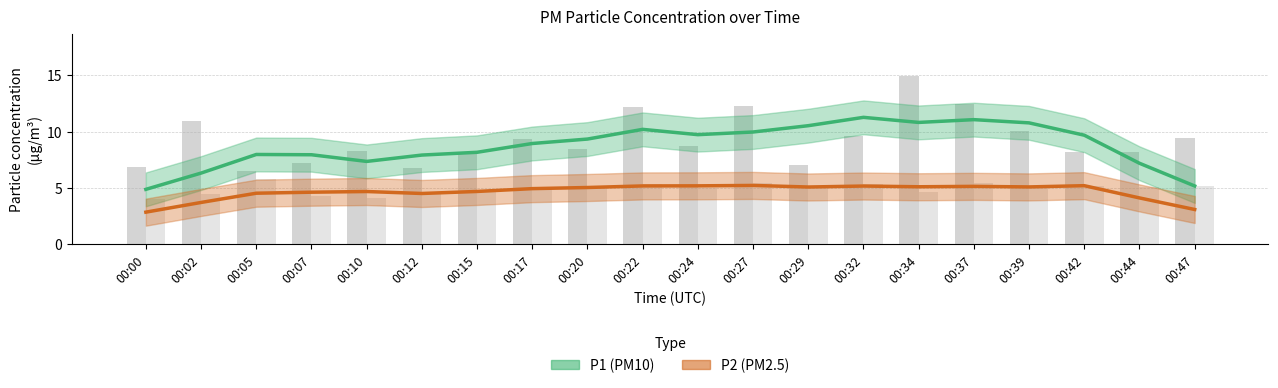

Between 00:05 and 00:22, which series saw the biggest shift?

P1 raw